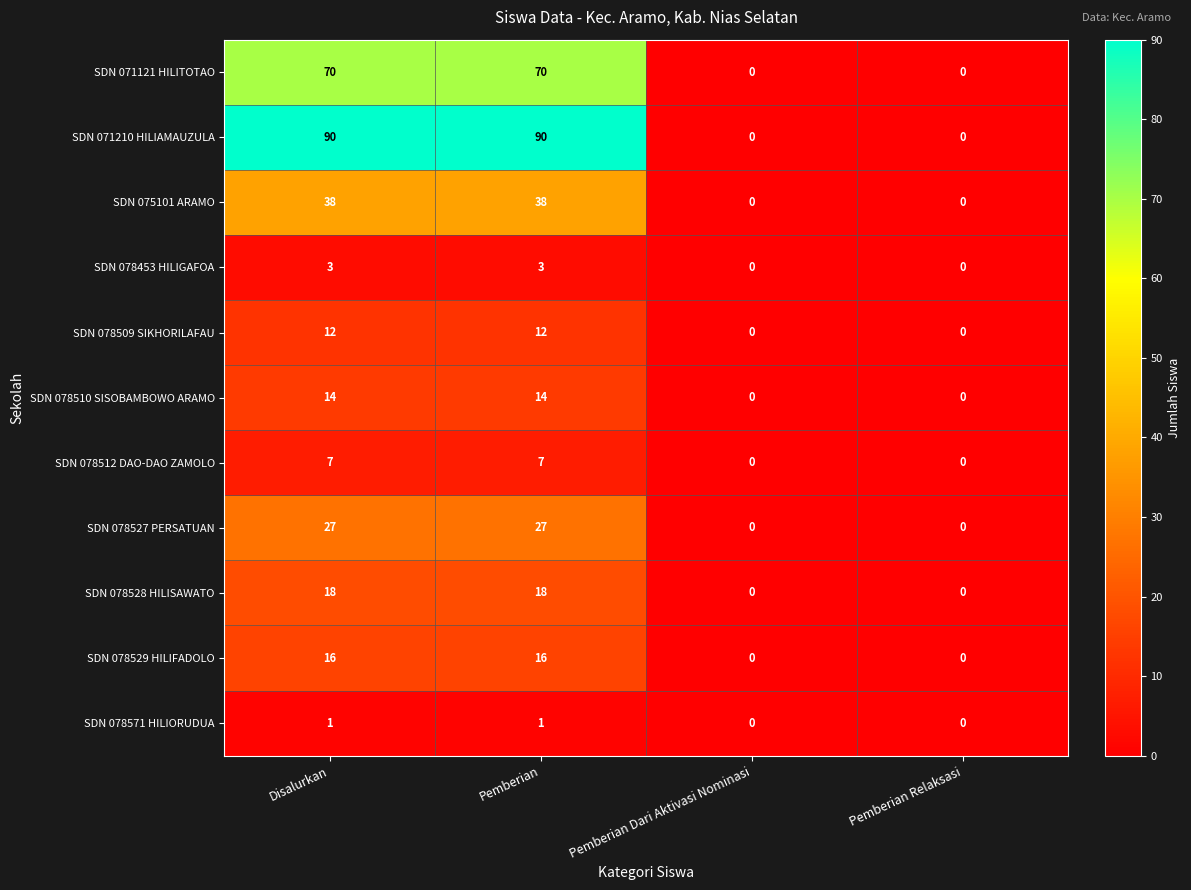

List the series in order of their peak value, lowest first.

SDN 078571 HILIORUDUA, SDN 078453 HILIGAFOA, SDN 078512 DAO-DAO ZAMOLO, SDN 078509 SIKHORILAFAU, SDN 078510 SISOBAMBOWO ARAMO, SDN 078529 HILIFADOLO, SDN 078528 HILISAWATO, SDN 078527 PERSATUAN, SDN 075101 ARAMO, SDN 071121 HILITOTAO, SDN 071210 HILIAMAUZULA